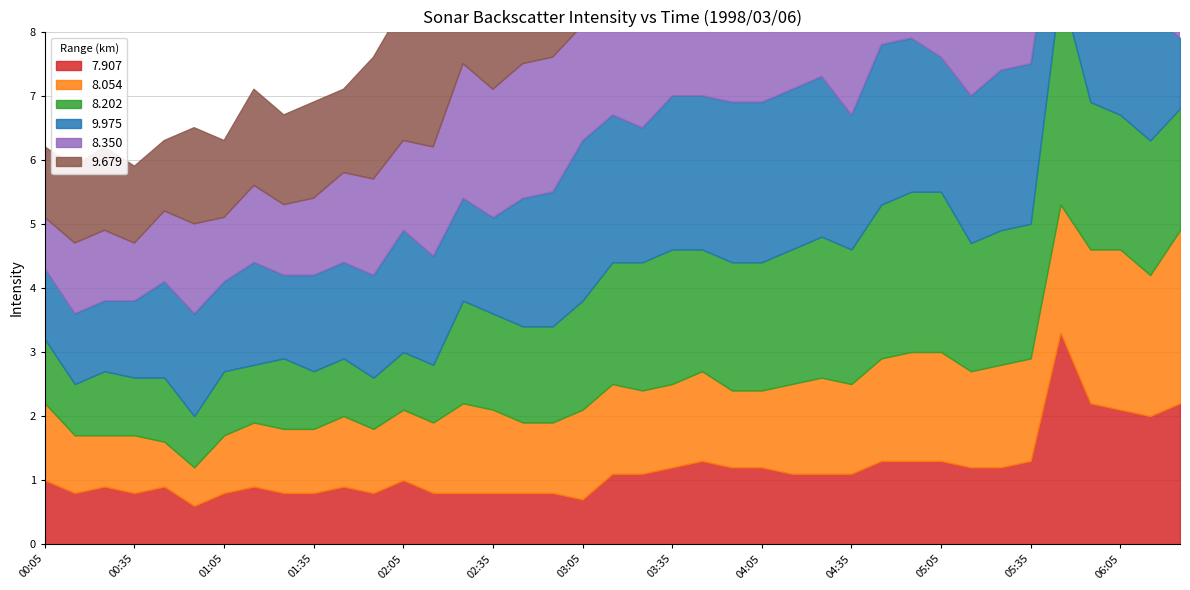

What is the label of the 38th point from the right?

00:15